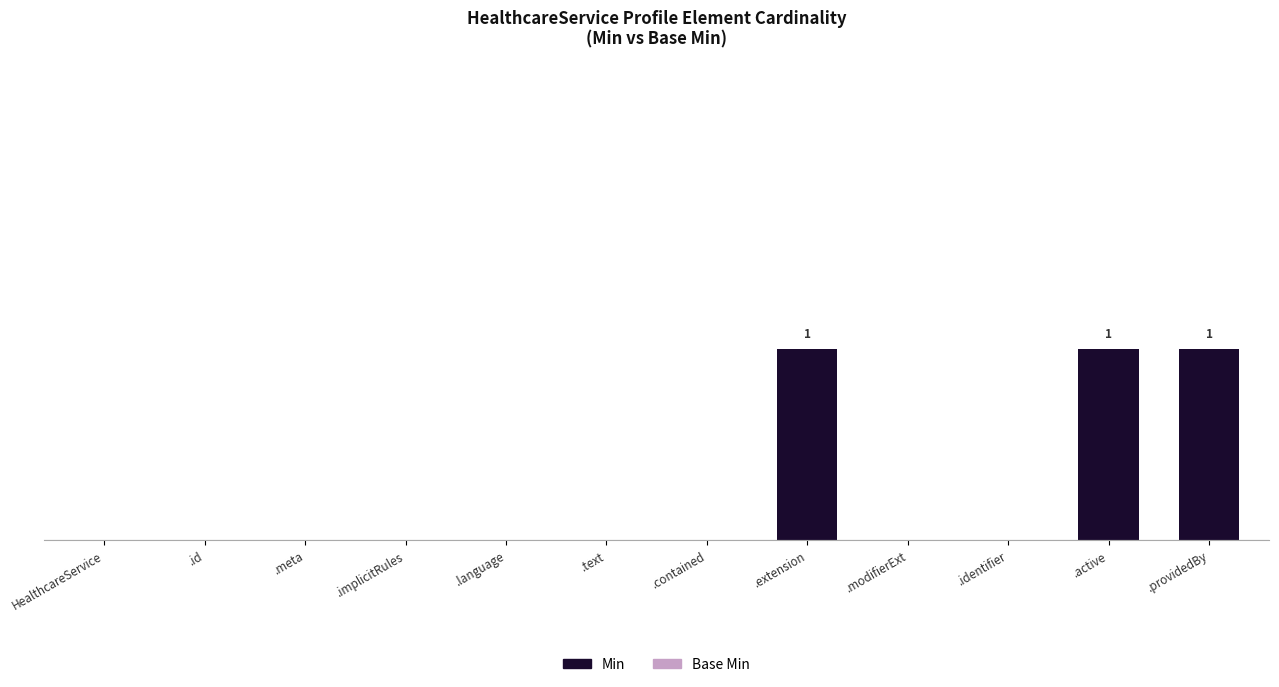

Does the chart contain any negative values?

No